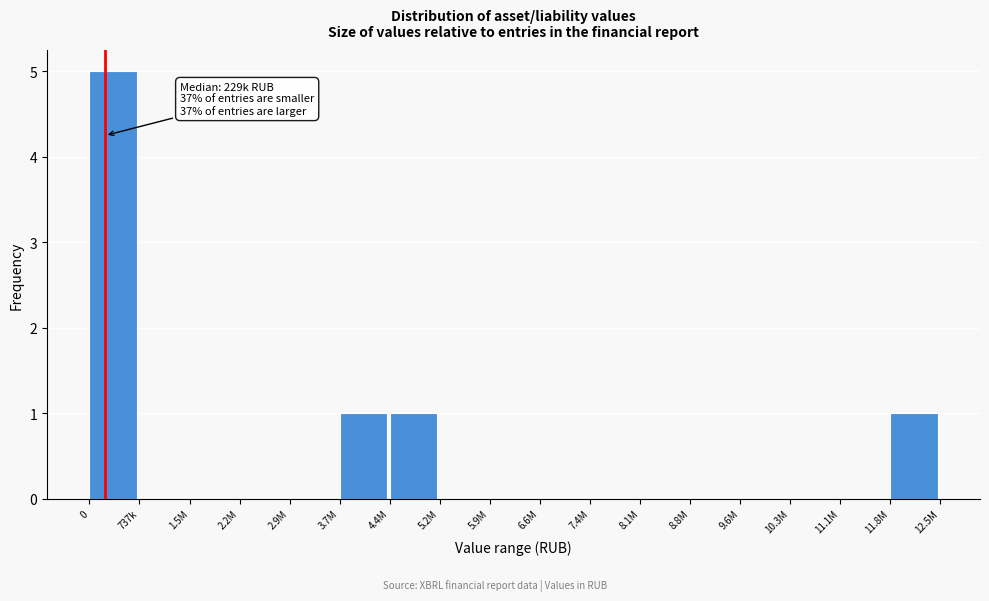

Reading right to left, list all the values displayed in this chart.

11.8M=1	11.1M=0	10.3M=0	9.6M=0	8.8M=0	8.1M=0	7.4M=0	6.6M=0	5.9M=0	5.2M=0	4.4M=1	3.7M=1	2.9M=0	2.2M=0	1.5M=0	737k=0	0=5